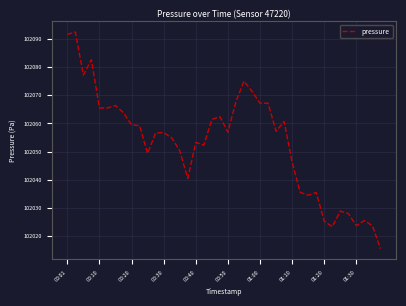

What is the greatest value displayed?

102092.5